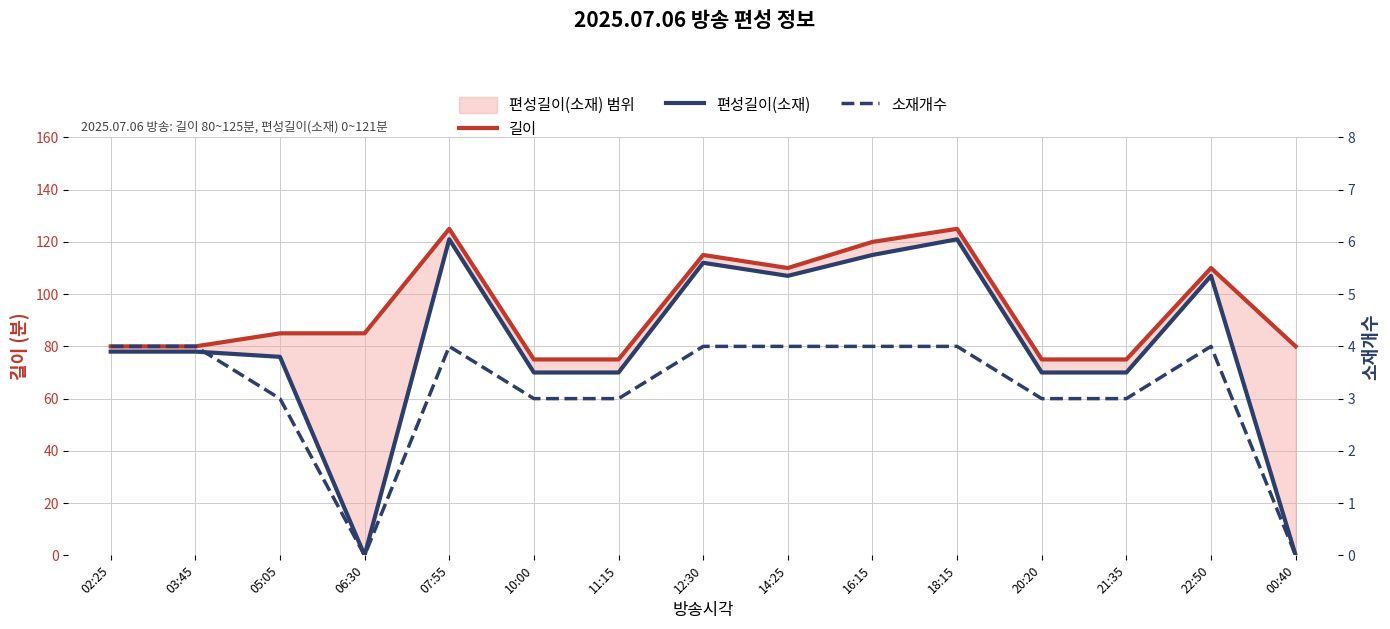

How many values in the 편성길이(소재) series are below 78?

7